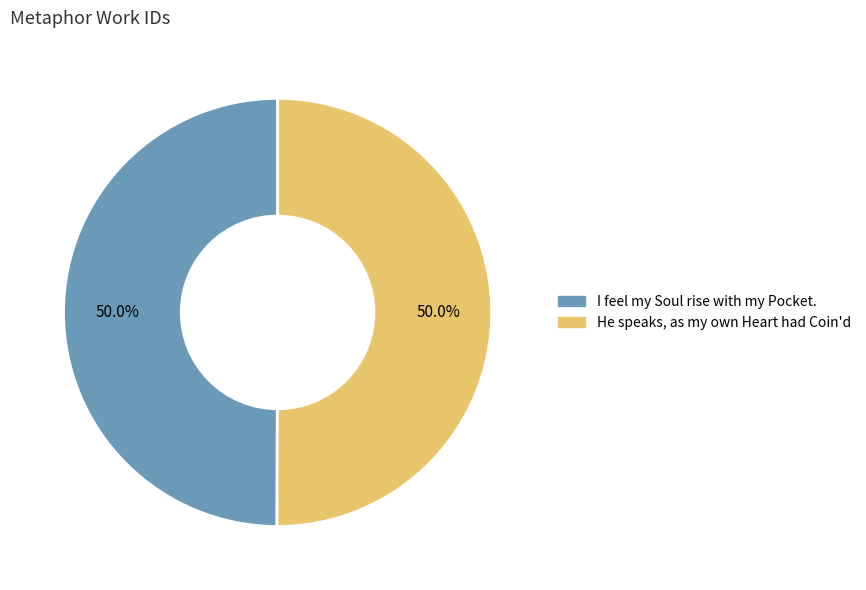

Approximately how many times larger is the value at I feel my Soul rise with my Pocket. compared to He speaks, as my own Heart had Coin'd?

1.0